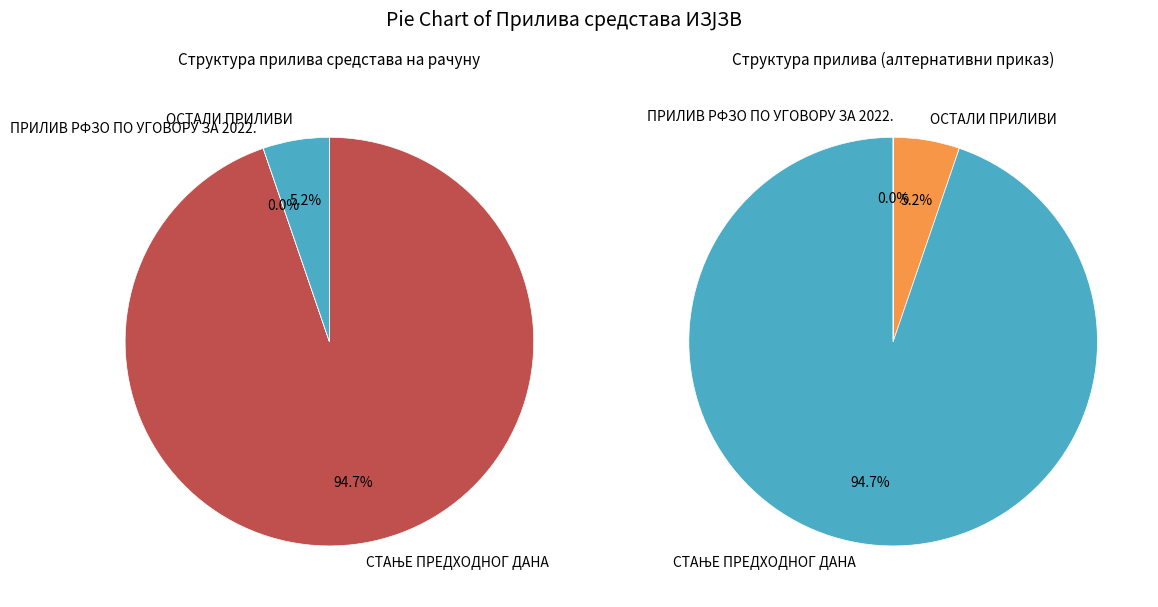

What is the majority slice?

СТАЊЕ ПРЕДХОДНОГ ДАНА